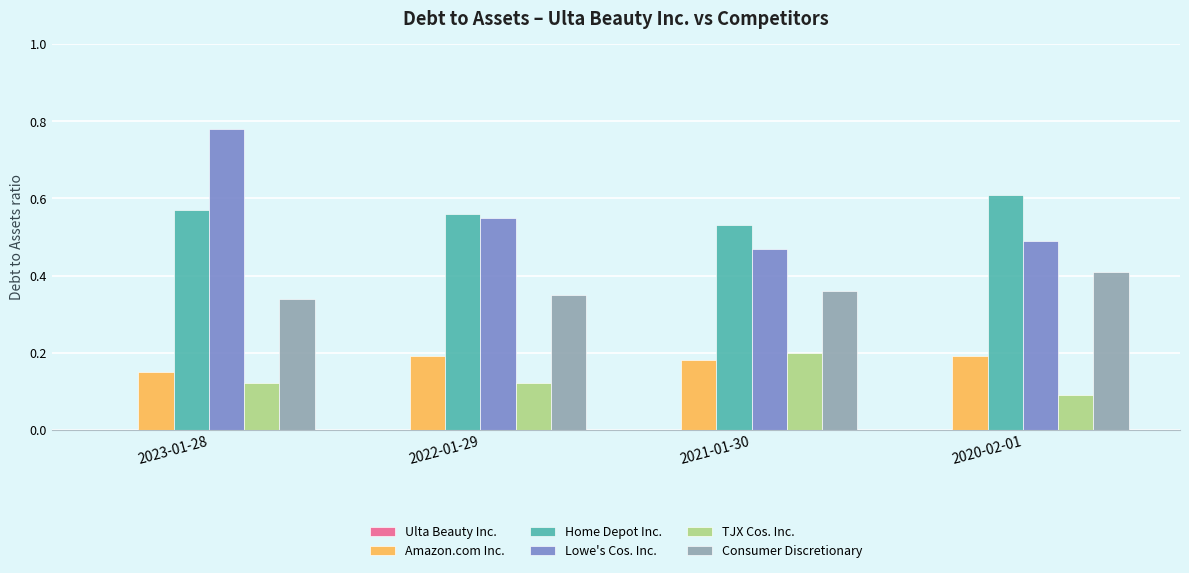

At which category does the chart reach its peak across all series?

2023-01-28